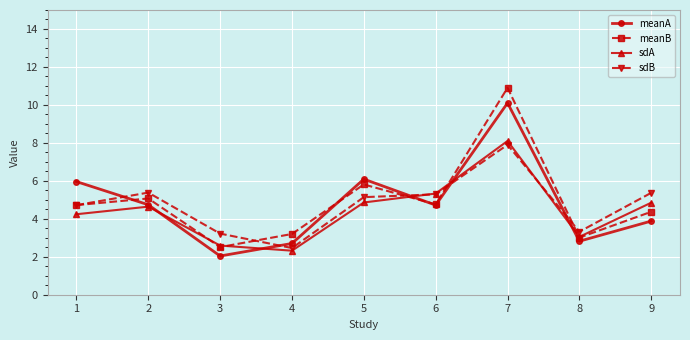

Which category has the lowest value in the meanB series?

3